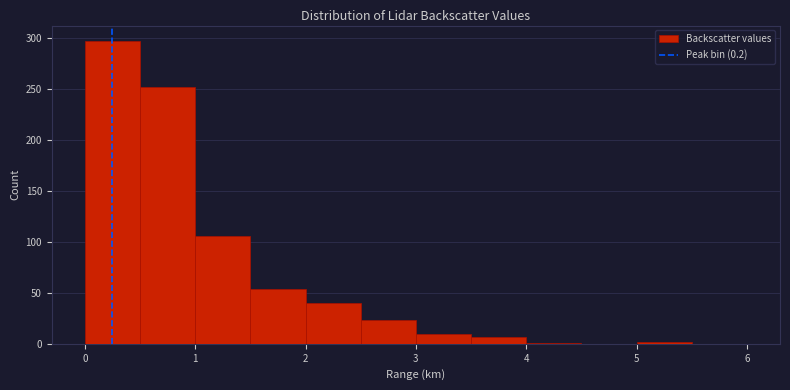

Reading left to right, list every bar in this chart as the range it spans on the x-axis followed by its height. The values are not printed on the chart, so give them approximately, as read against the axis.

0.0 to 0.5: 295
0.5 to 1.0: 250
1.0 to 1.5: 105
1.5 to 2.0: 55
2.0 to 2.5: 40
2.5 to 3.0: 25
3.0 to 3.5: 10
3.5 to 4.0: 5
4.0 to 4.5: under 5
4.5 to 5.0: 0
5.0 to 5.5: under 5
5.5 to 6.0: 0